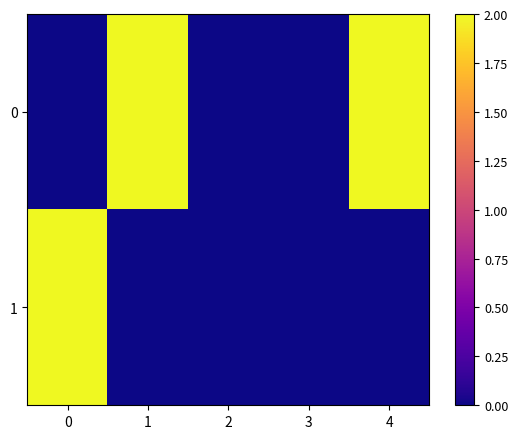

At 1, list the series in order from smallest to largest.

1, 0